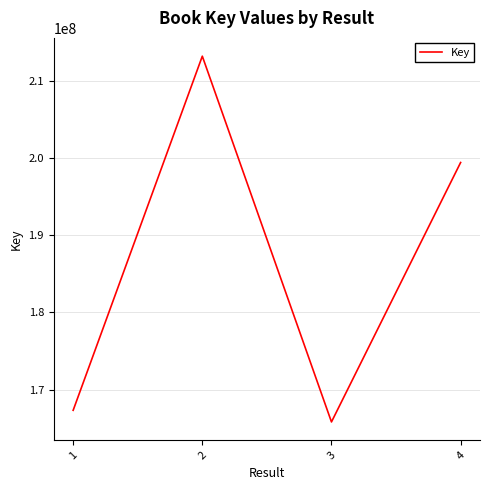

List the labels in order of value, smallest first.

3, 1, 4, 2